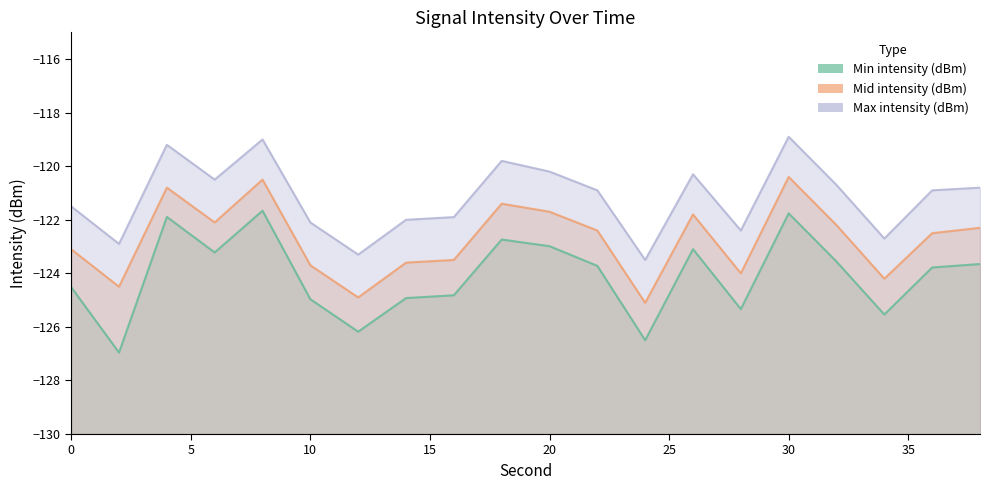

How many distinct data groups are displayed?

3